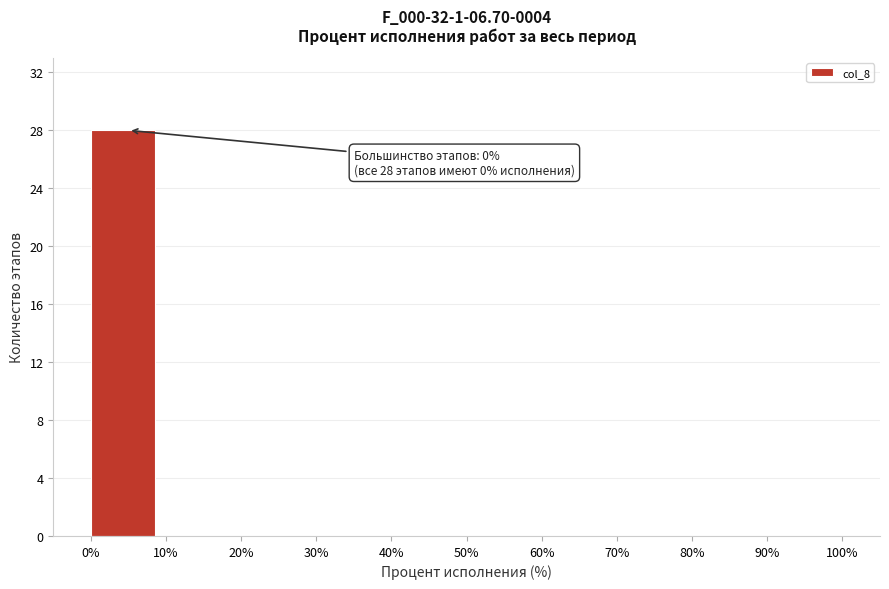

Over which range of the x-axis is the bar tallest?

0% to 10%